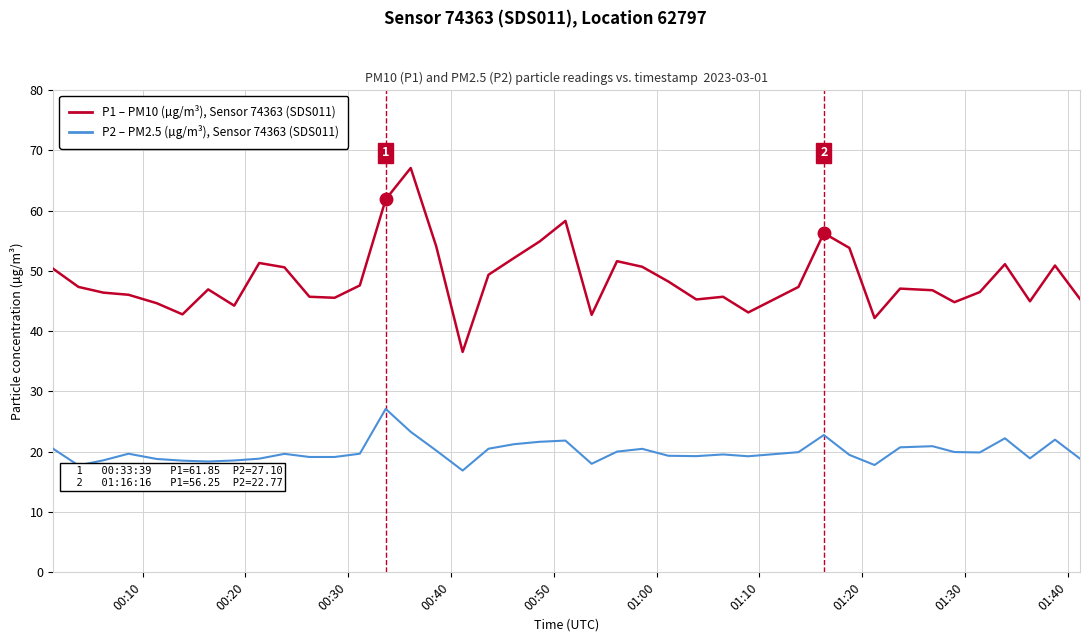

What is the smallest value displayed?

16.9